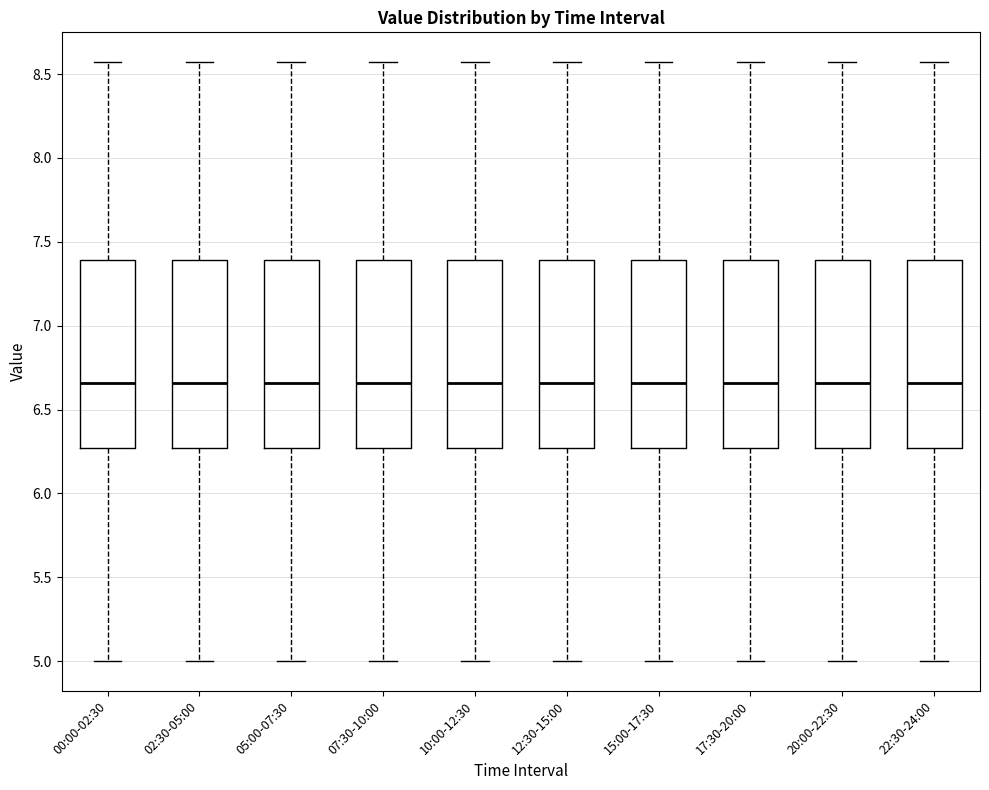

Reading left to right, read every box against the y-axis: the position of its median line, the range the box covers, and the ends of its whiskers. The values are not printed on the chart, so give them approximately, as read against the axis.

00:00-02:30: median 6.65, box 6.25 to 7.40, whiskers 5.00 to 8.55
02:30-05:00: median 6.65, box 6.25 to 7.40, whiskers 5.00 to 8.55
05:00-07:30: median 6.65, box 6.25 to 7.40, whiskers 5.00 to 8.55
07:30-10:00: median 6.65, box 6.25 to 7.40, whiskers 5.00 to 8.55
10:00-12:30: median 6.65, box 6.25 to 7.40, whiskers 5.00 to 8.55
12:30-15:00: median 6.65, box 6.25 to 7.40, whiskers 5.00 to 8.55
15:00-17:30: median 6.65, box 6.25 to 7.40, whiskers 5.00 to 8.55
17:30-20:00: median 6.65, box 6.25 to 7.40, whiskers 5.00 to 8.55
20:00-22:30: median 6.65, box 6.25 to 7.40, whiskers 5.00 to 8.55
22:30-24:00: median 6.65, box 6.25 to 7.40, whiskers 5.00 to 8.55